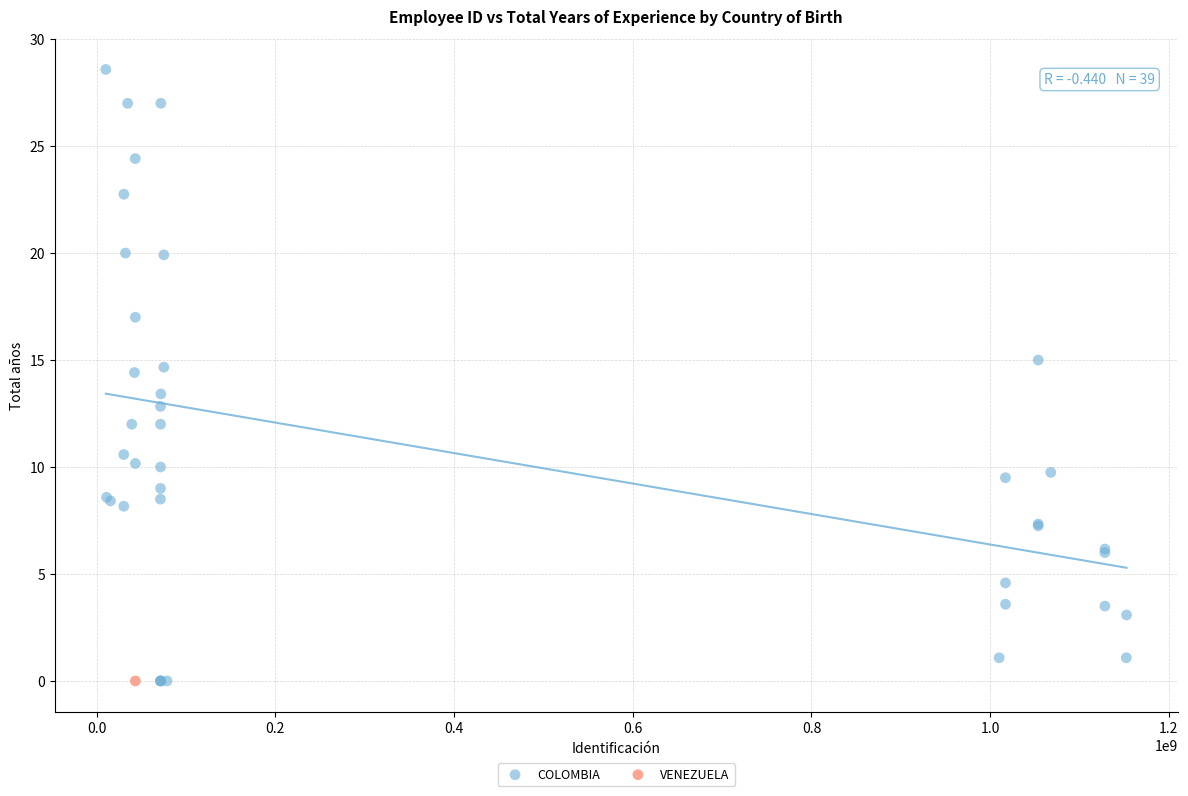

What are all the series names shown in the legend?

COLOMBIA, VENEZUELA